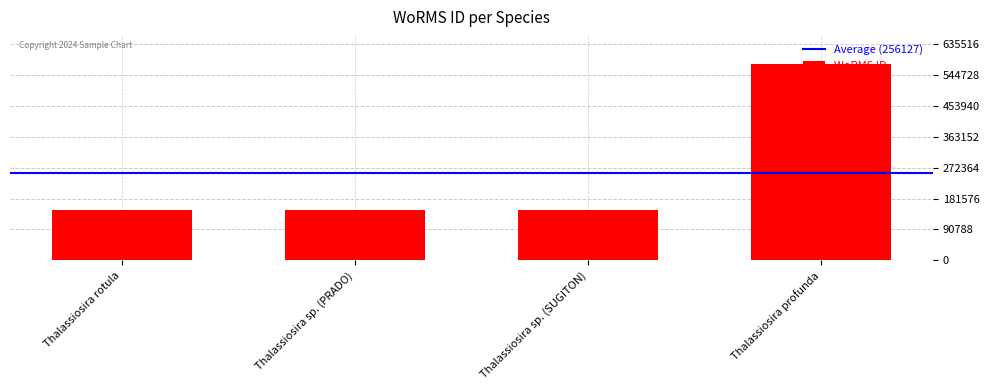

What is the sum of the values at Thalassiosira sp. (PRADO) and Thalassiosira rotula?

297854